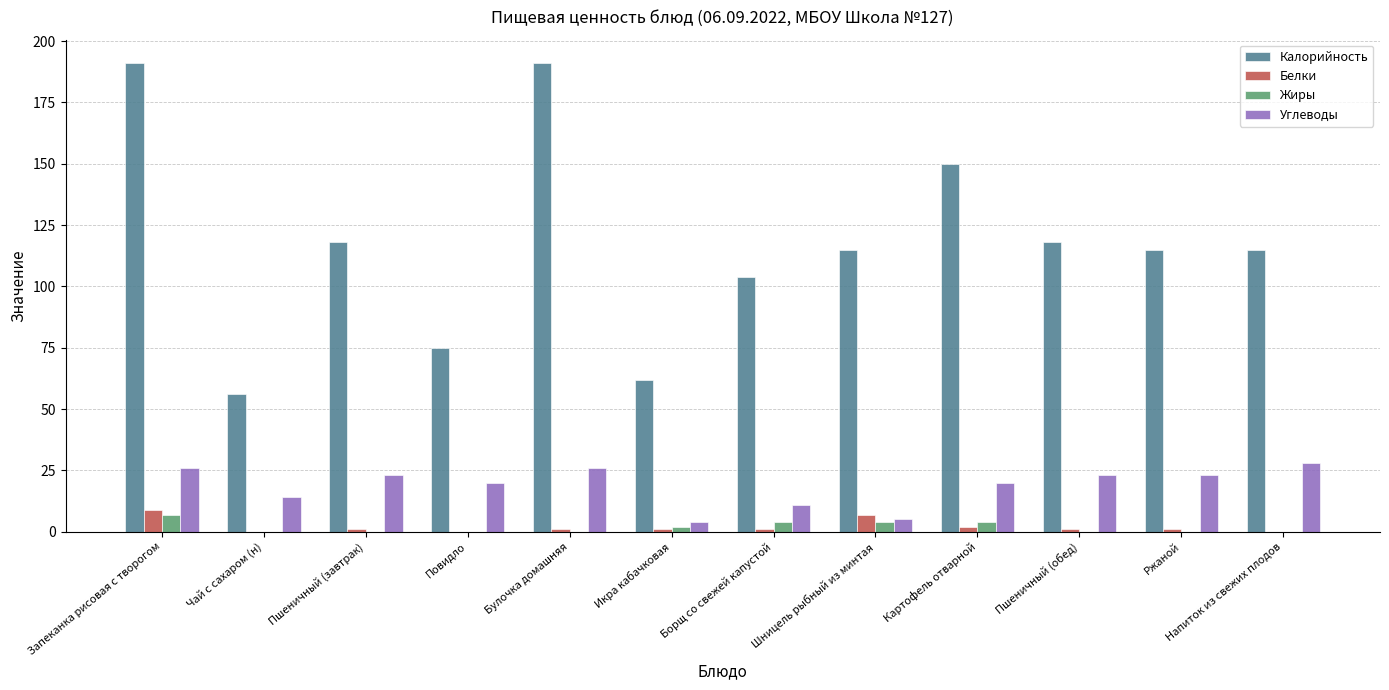

Which series has the largest total across all categories?

Калорийность